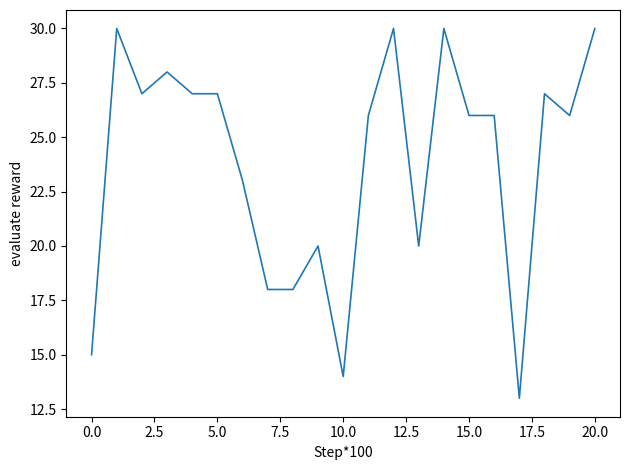

What is the difference between the maximum and minimum values?

17